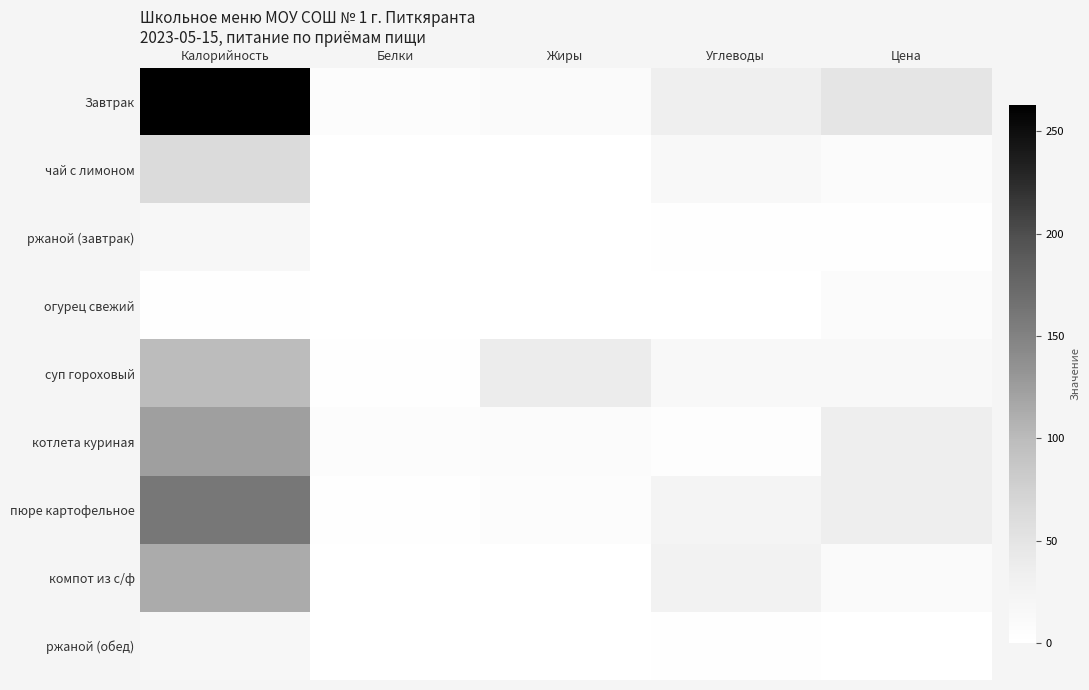

Which has a higher value, Углеводы or Цена?

Цена